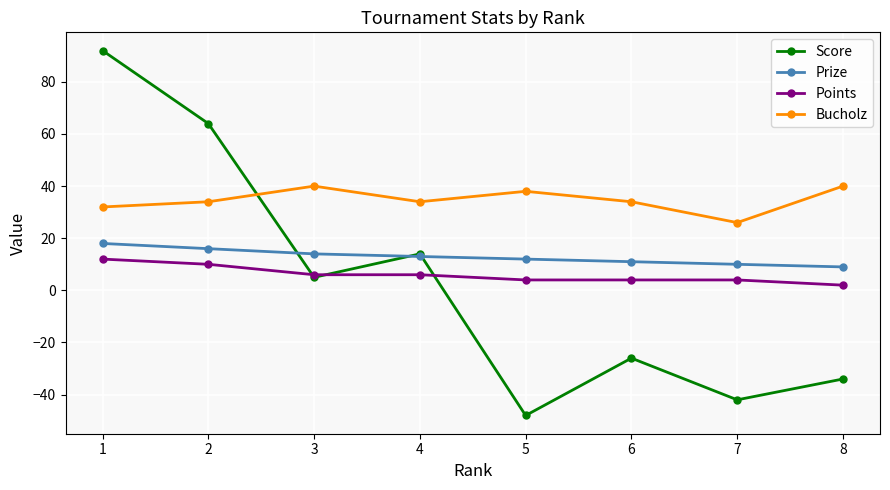

At which category is the sum across all series the highest?

1